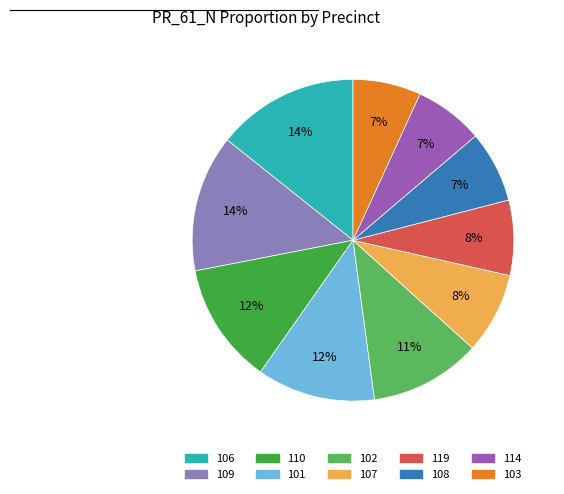

To the nearest percent, what is the difference between the largest and smallest slice percentages?

7%